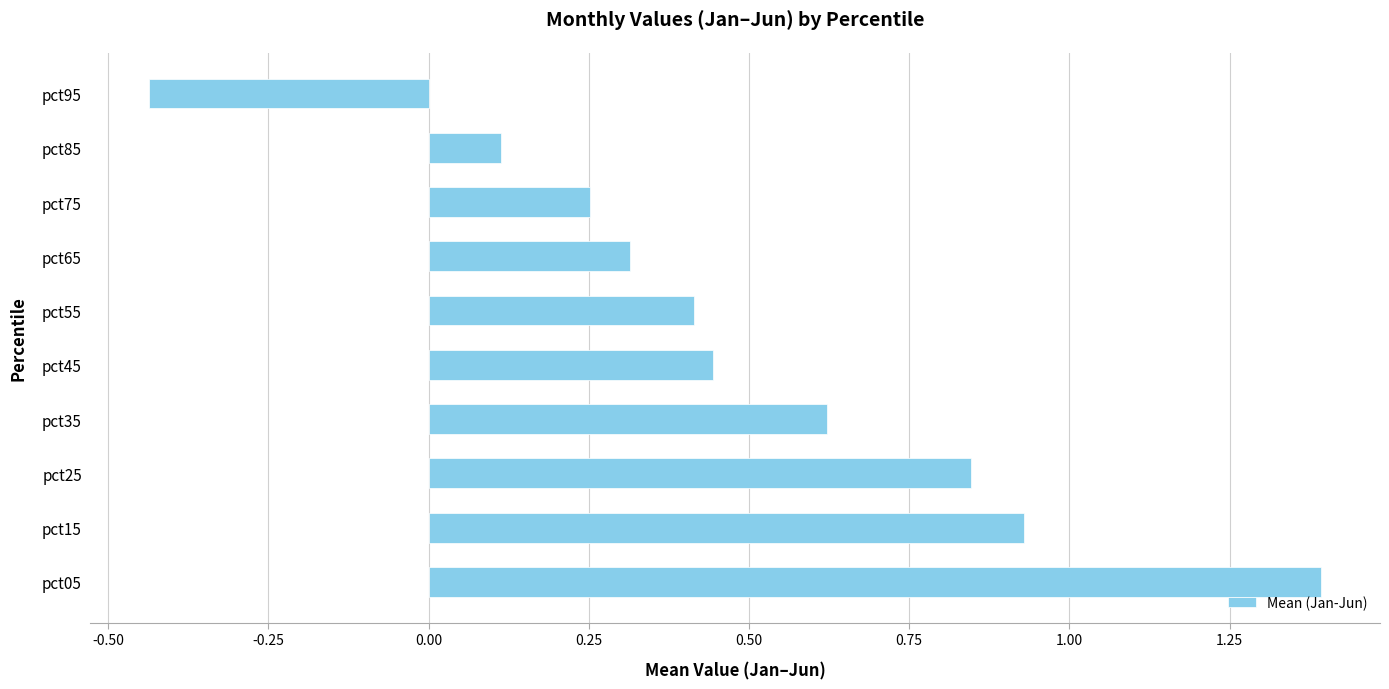

Does the chart contain stacked bars?

No